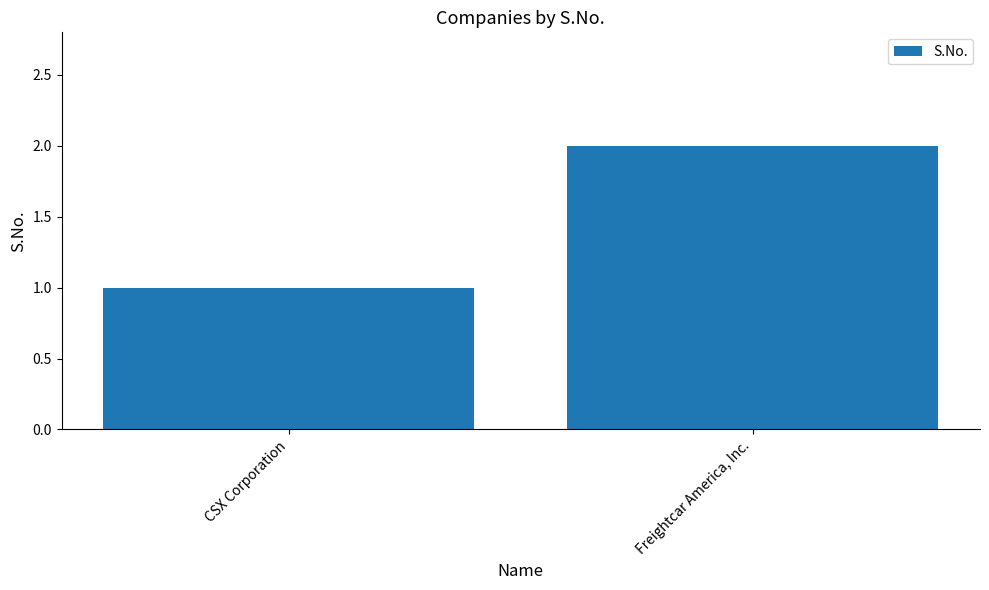

List the labels in order of value, largest first.

Freightcar America, Inc., CSX Corporation